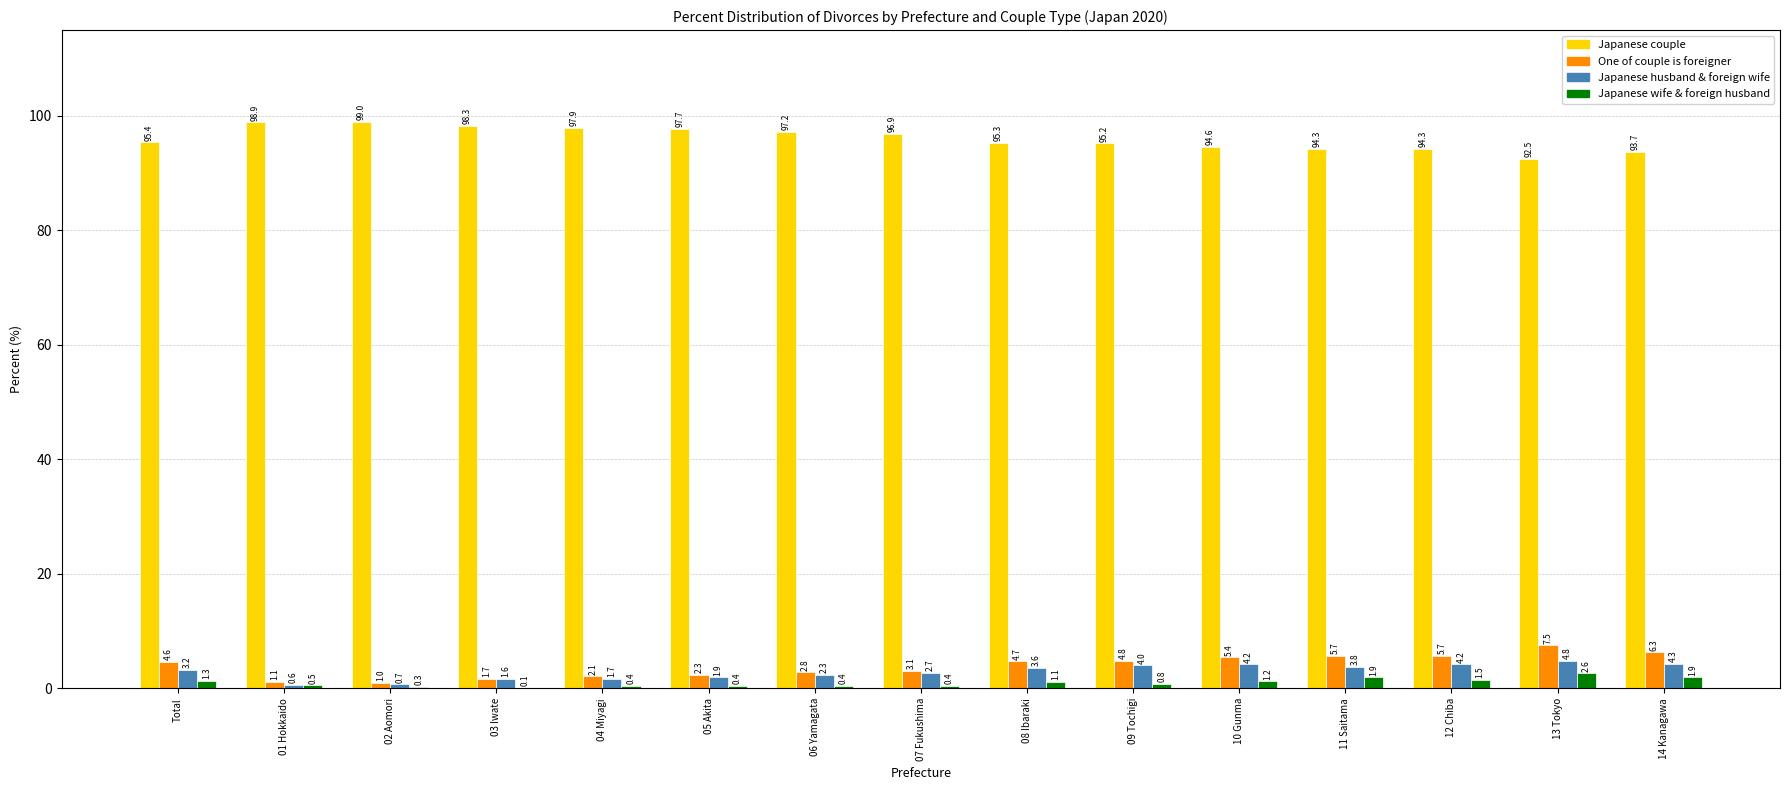

What is the greatest value displayed?

99.0